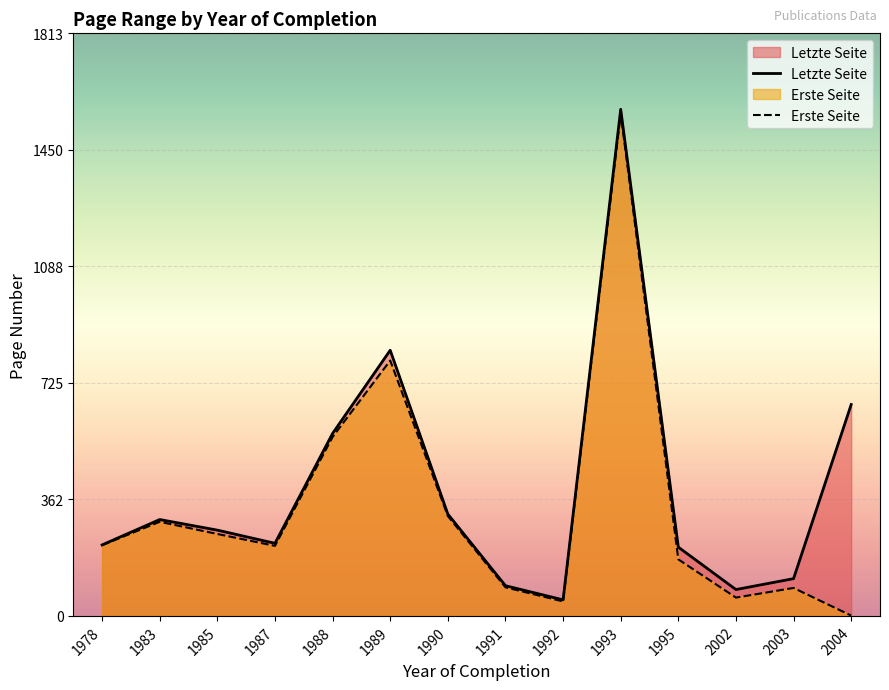

At which label does Erste Seite reach its minimum?

2004